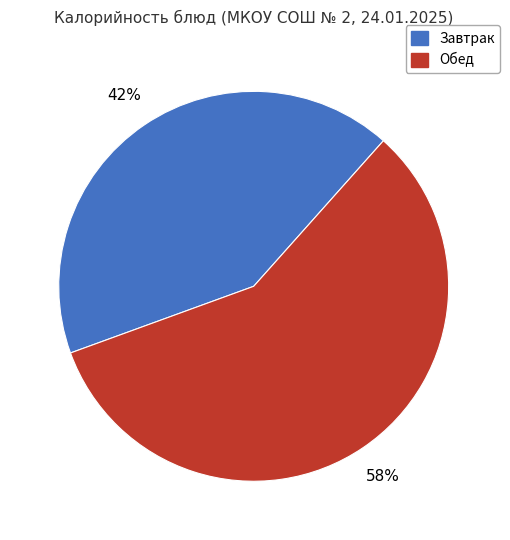

Count the number of slices in the pie.

2